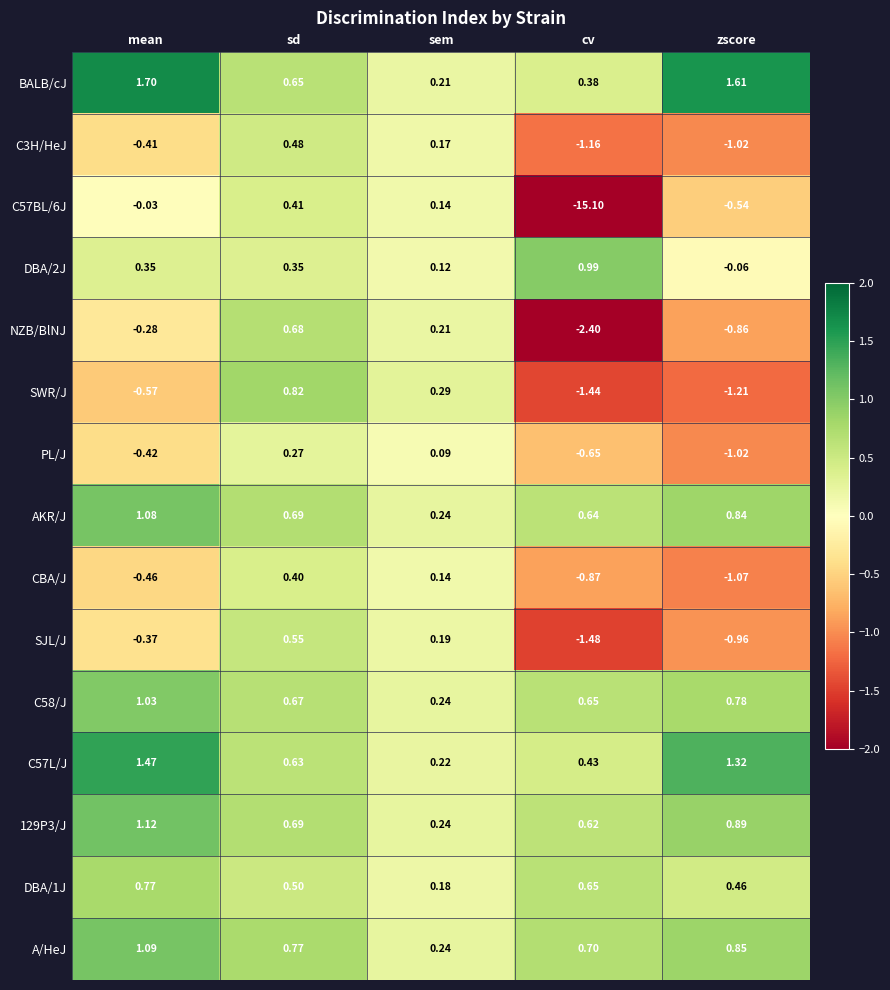

Which category has the highest value in the 129P3/J series?

mean